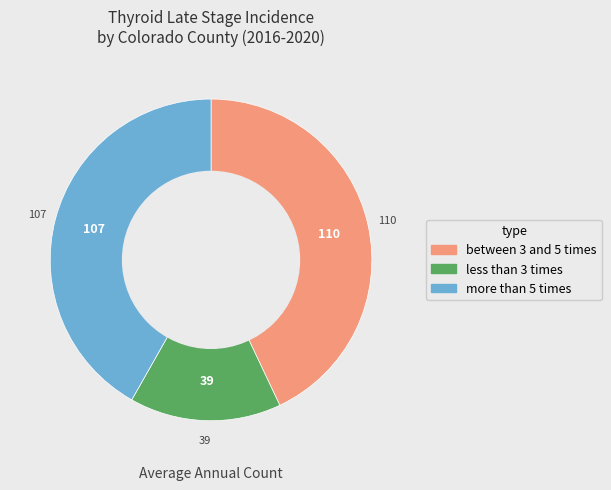

Is there a majority slice in this chart?

No